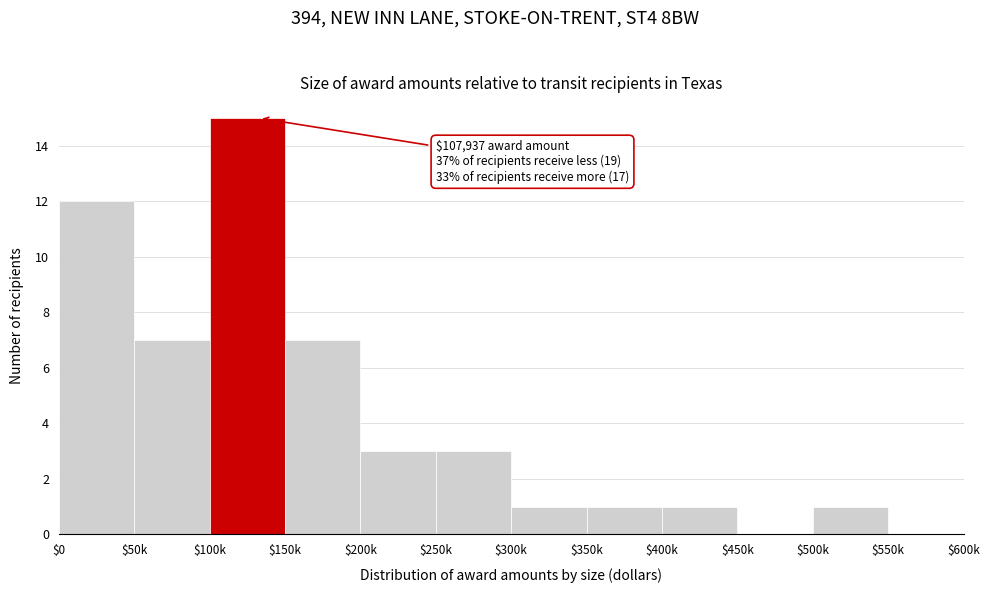

What is the greatest value displayed?

15